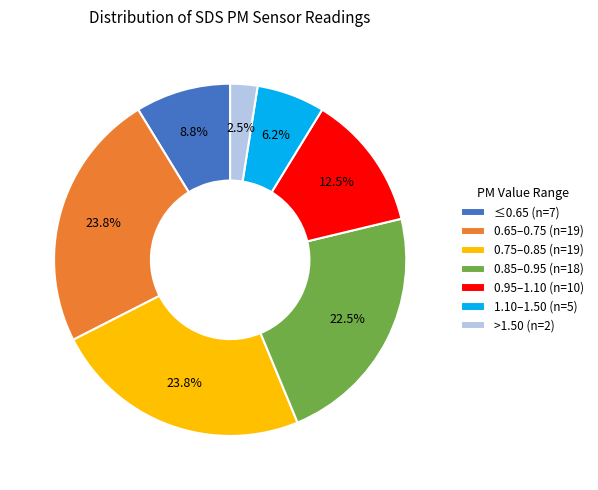

Combined, what portion of the pie is 0.95–1.10 (n=10) and 0.85–0.95 (n=18)?

35.0%